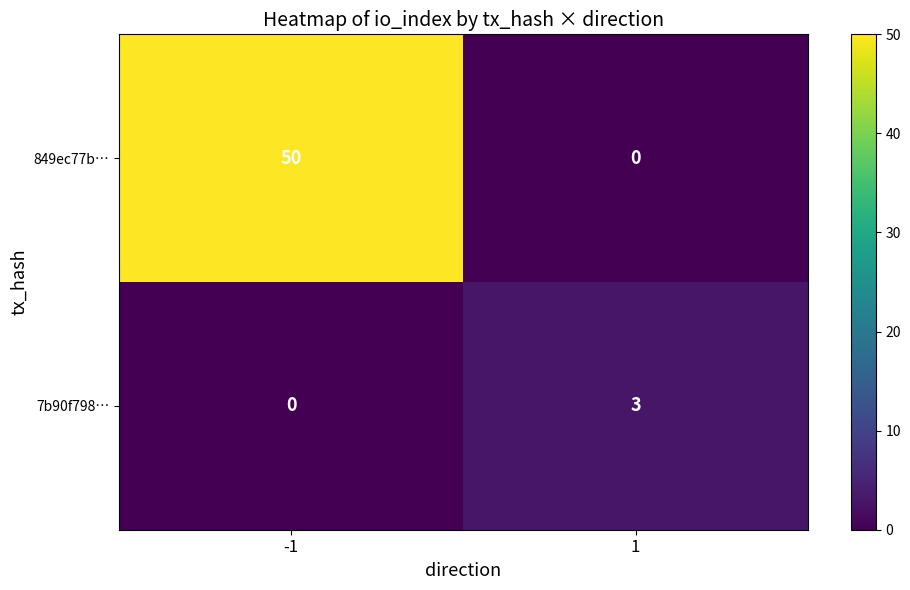

Reading right to left, what are all the values shown in this chart?

849ec77b…: 1=0	-1=50
7b90f798…: 1=3	-1=0